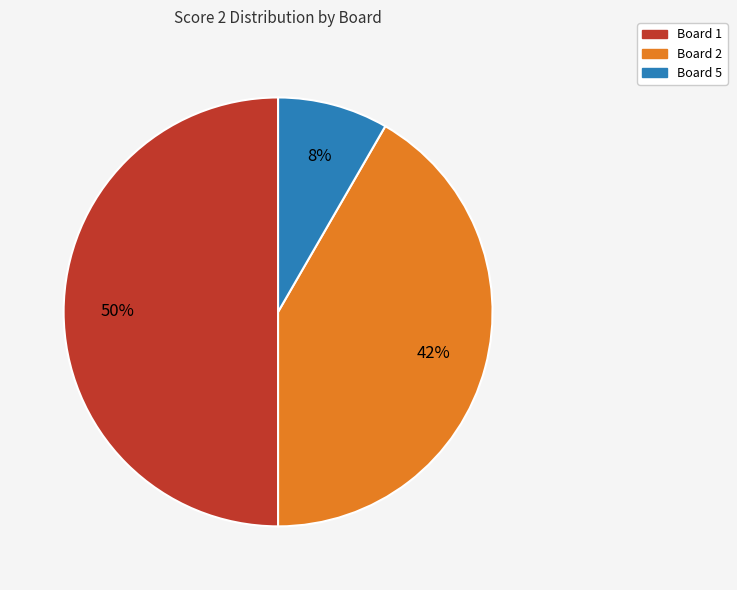

To the nearest percent, what is the average slice percentage?

33%